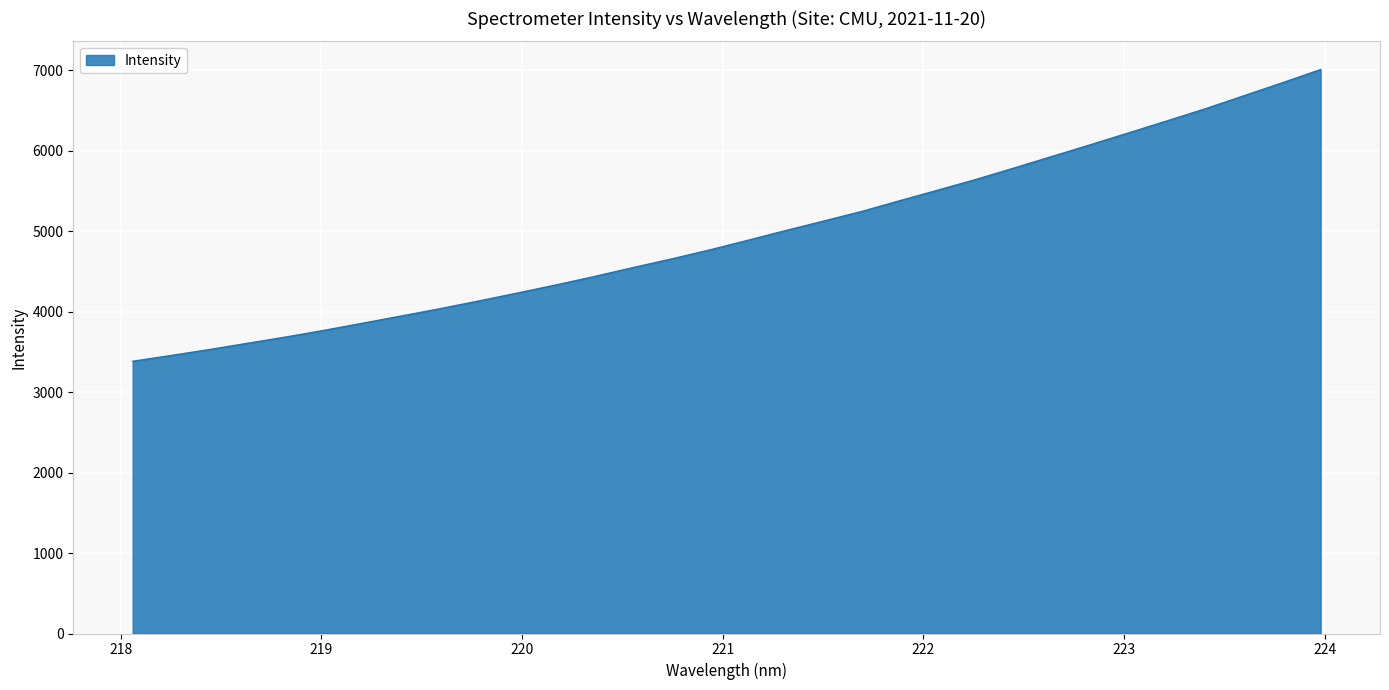

What is the greatest value displayed?

7010.0